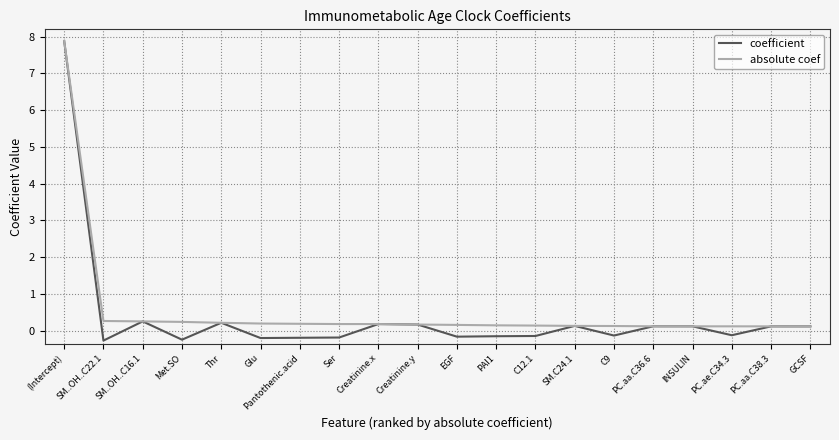

What position from the left is Thr?

5